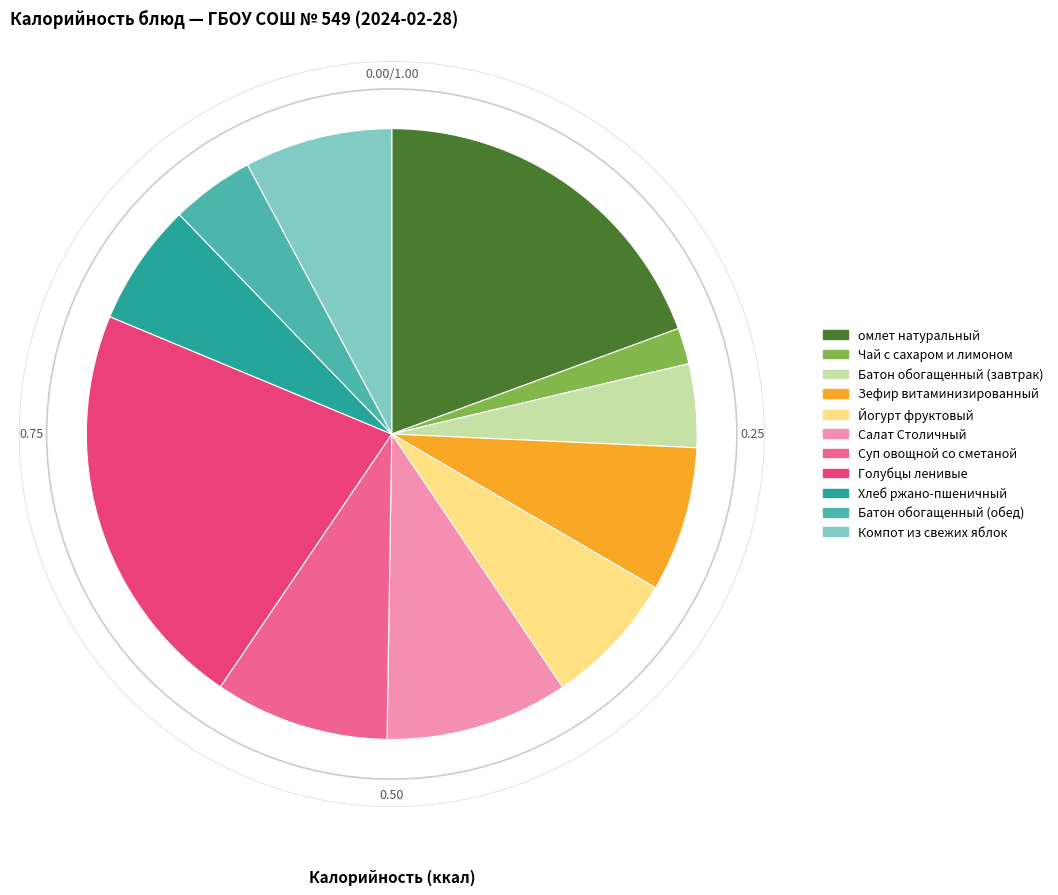

Between Батон обогащенный (завтрак) and Голубцы ленивые, which is larger?

Голубцы ленивые